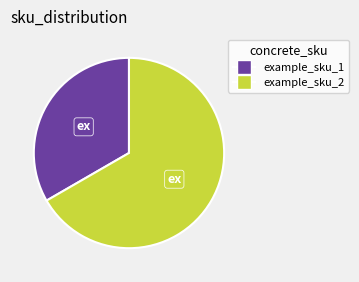

How many segments does this pie chart have?

2